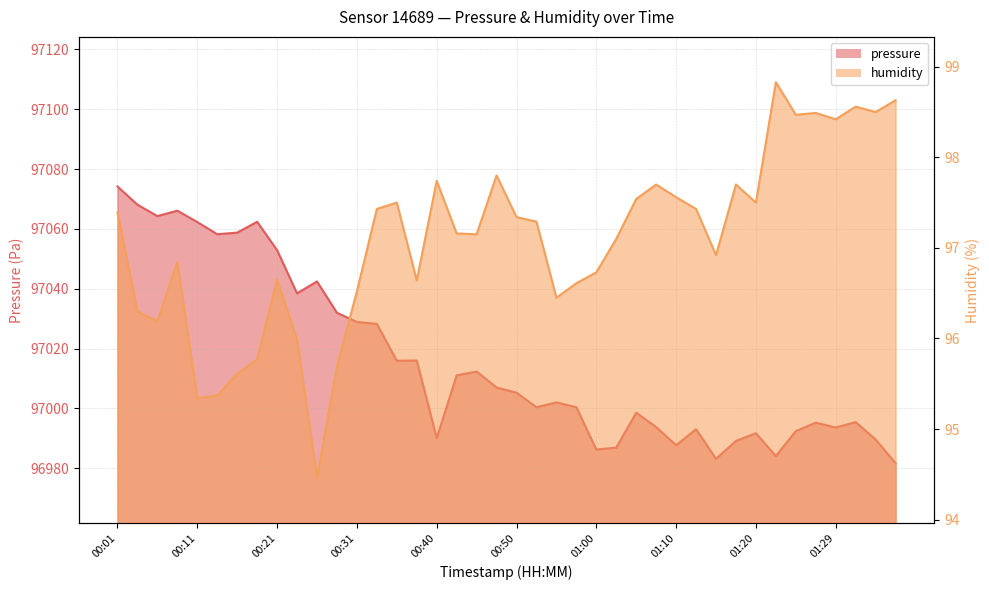

Reading left to right, what are all the values shown in this chart?

pressure: 00:01=97074.2	00:03=97068.1	00:06=97064.3	00:08=97066.1	00:11=97062.3	00:13=97058.2	00:16=97058.8	00:18=97062.4	00:21=97052.9	00:23=97038.5	00:26=97042.4	00:28=97032.0	00:31=97028.9	00:33=97028.2	00:35=97015.9	00:38=97016.0	00:40=96990.1	00:43=97011.1	00:45=97012.3	00:48=97007.0	00:50=97005.3	00:53=97000.4	00:55=97002.0	00:57=97000.4	01:00=96986.3	01:02=96986.9	01:05=96998.6	01:07=96993.8	01:10=96987.7	01:12=96993.1	01:15=96983.2	01:17=96989.2	01:20=96991.7	01:22=96984.1	01:24=96992.4	01:27=96995.2	01:29=96993.6	01:32=96995.4	01:34=96989.6	01:37=96981.7
humidity: 00:01=97.4	00:03=96.3	00:06=96.2	00:08=96.8	00:11=95.3	00:13=95.4	00:16=95.6	00:18=95.8	00:21=96.7	00:23=96.0	00:26=94.5	00:28=95.7	00:31=96.5	00:33=97.4	00:35=97.5	00:38=96.6	00:40=97.7	00:43=97.2	00:45=97.2	00:48=97.8	00:50=97.3	00:53=97.3	00:55=96.5	00:57=96.6	01:00=96.7	01:02=97.1	01:05=97.5	01:07=97.7	01:10=97.6	01:12=97.4	01:15=96.9	01:17=97.7	01:20=97.5	01:22=98.8	01:24=98.5	01:27=98.5	01:29=98.4	01:32=98.6	01:34=98.5	01:37=98.6